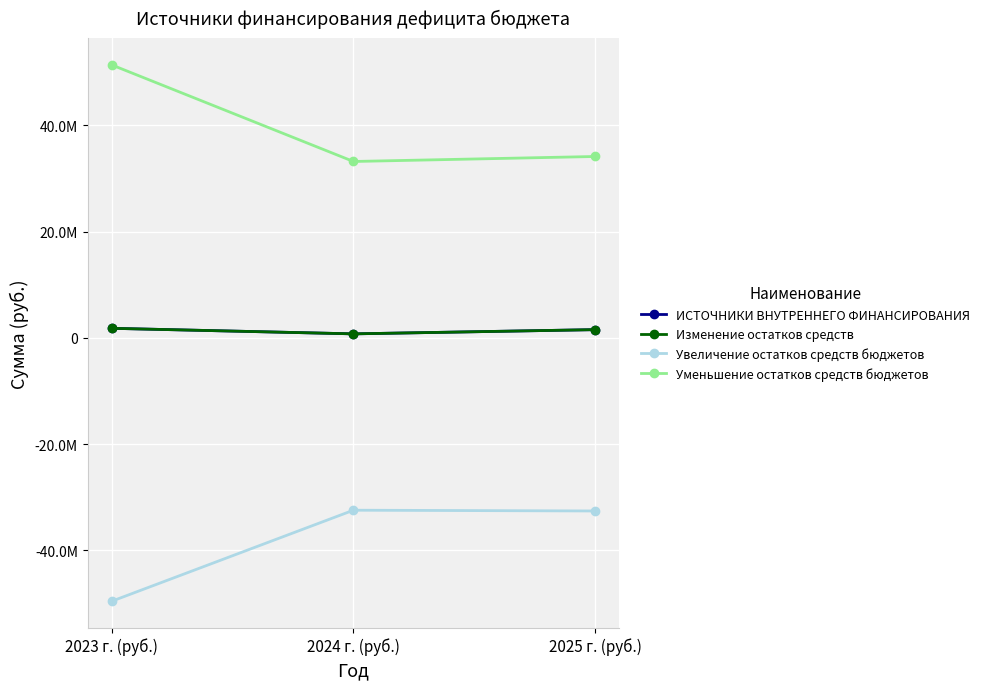

Which series has the largest range (max minus min)?

Уменьшение остатков средств бюджетов